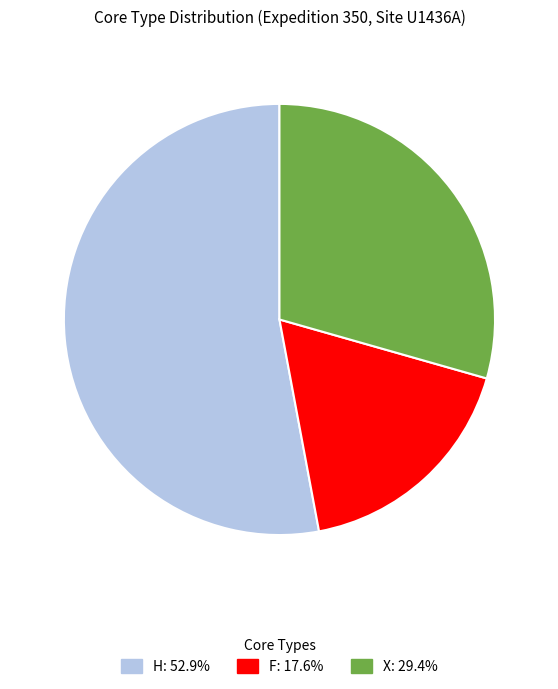

Approximately how many times larger is the value at X: 29.4% compared to F: 17.6%?

1.7